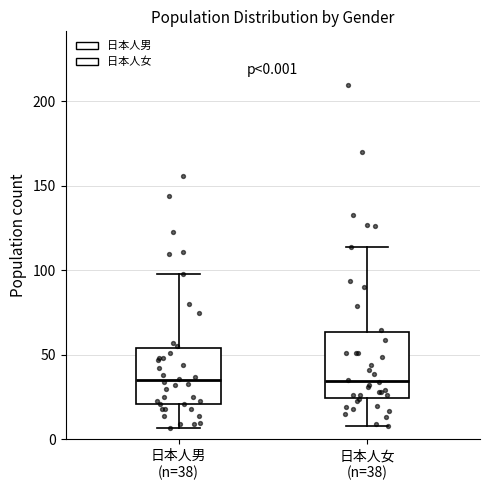

Which box is the tallest, from its lower edge to its upper edge?

日本人女 (n=38)